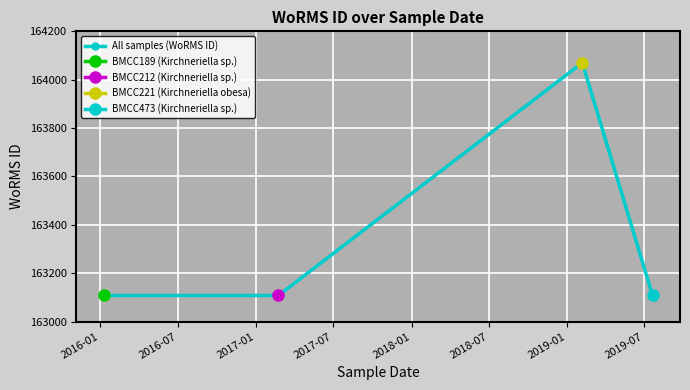

What position from the left is 2017-01?

3